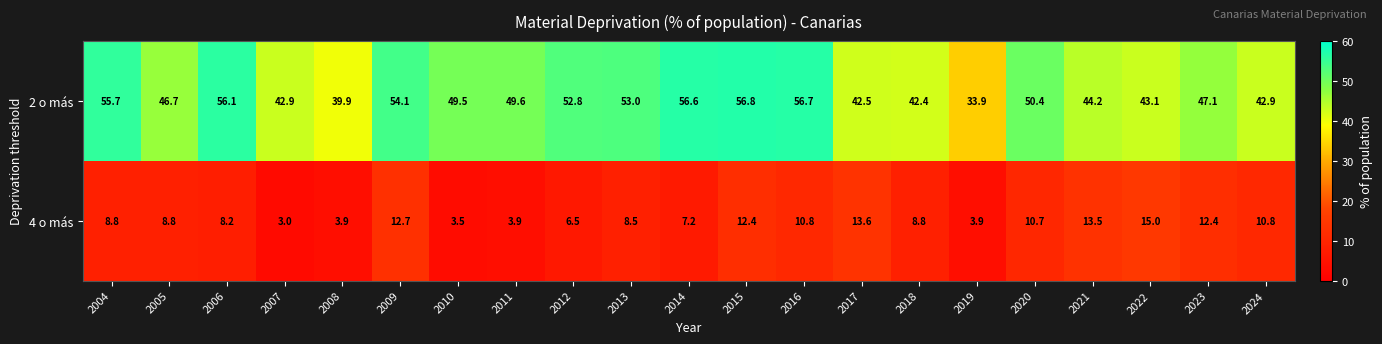

At which category does the chart reach its peak across all series?

2015